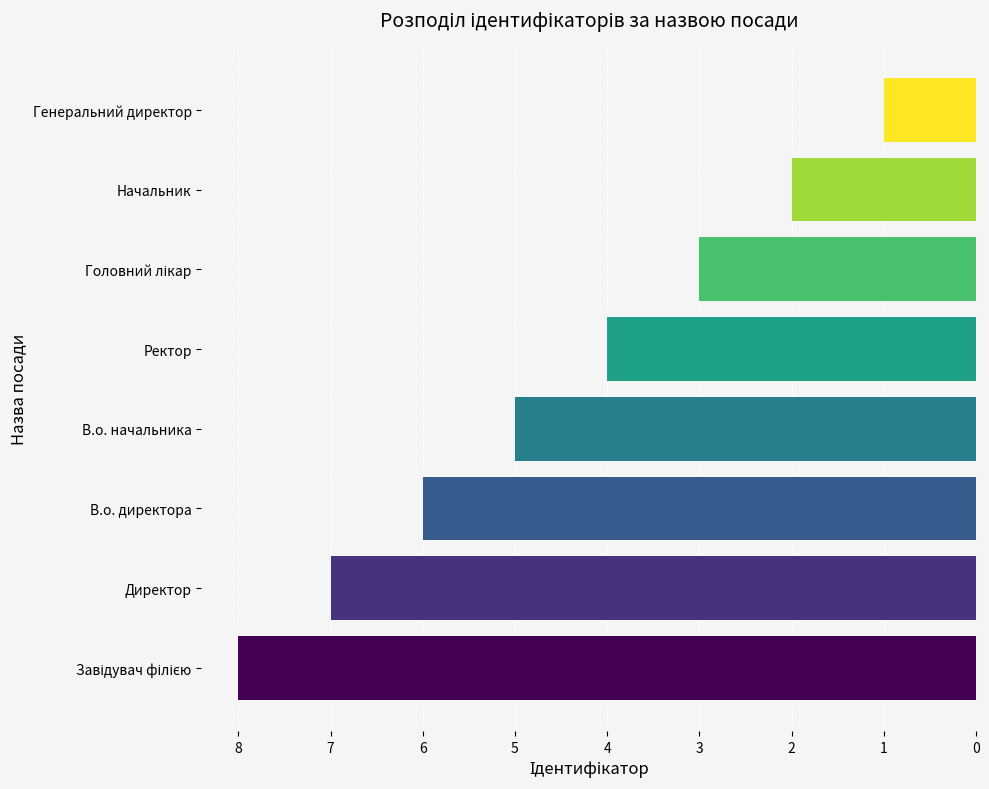

Is it true that the value at В.о. директора is 6?

True